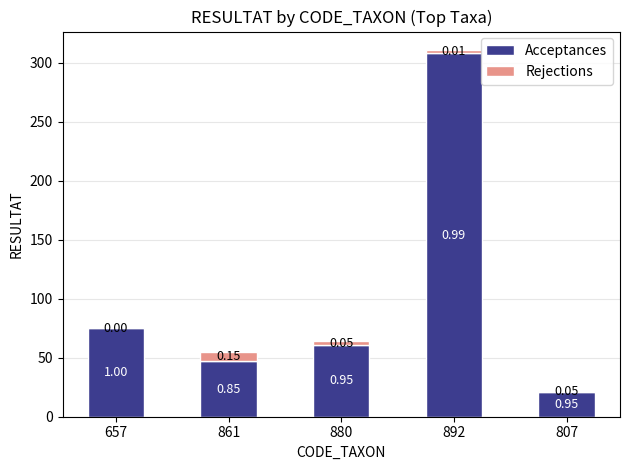

What is the sum of all Acceptances values?

512